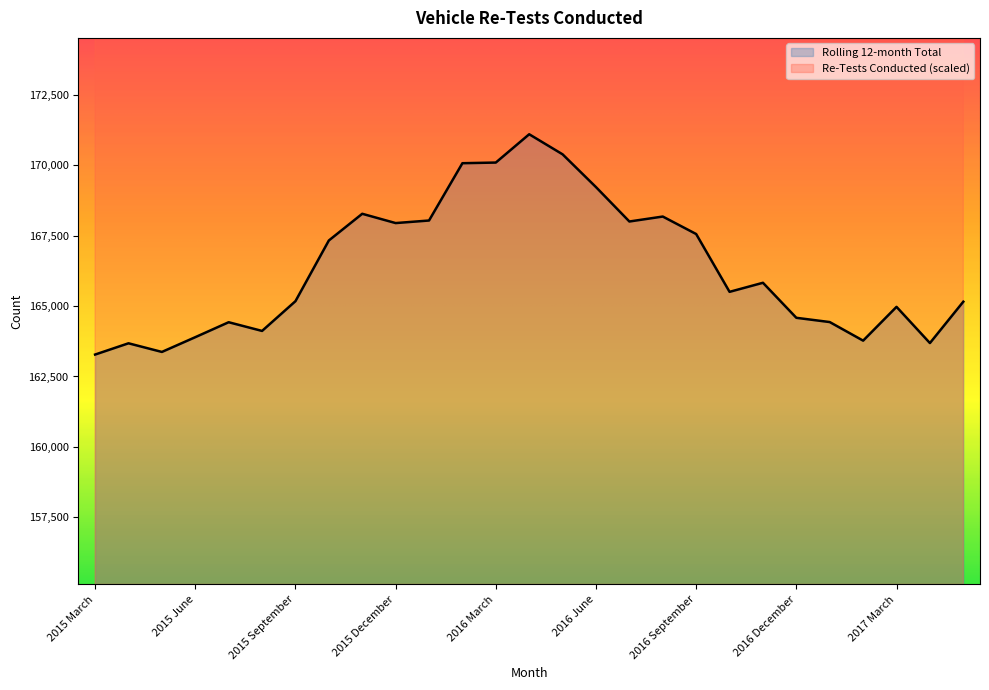

Reading left to right, transcribe all the data shown in this chart.

Rolling 12-month Total: 2015 March=163279.0	2015 April=163679.0	2015 May=163372.0	2015 June=163896.0	2015 July=164427.0	2015 August=164118.0	2015 September=165174.0	2015 October=167330.0	2015 November=168278.0	2015 December=167948.0	2016 January=168039.0	2016 February=170074.0	2016 March=170097.0	2016 April=171102.0	2016 May=170389.0	2016 June=169225.0	2016 July=168004.0	2016 August=168180.0	2016 September=167559.0	2016 October=165506.0	2016 November=165828.0	2016 December=164584.0	2017 January=164433.0	2017 February=163773.0	2017 March=164973.0	2017 April=163687.0	2017 May=165156.0
Re-Tests Conducted: 2015 March=235036.4	2015 April=236597.2	2015 May=240868.5	2015 June=246682.7	2015 July=239009.9	2015 August=237127.4	2015 September=243954.3	2015 October=256297.6	2015 November=248112.4	2015 December=230217.1	2016 January=222317.9	2016 February=238318.8	2016 March=235173.4	2016 April=242584.2	2016 May=236621.0	2016 June=239748.5	2016 July=231736.1	2016 August=238175.8	2016 September=240254.9	2016 October=244067.5	2016 November=250030.6	2016 December=222806.4	2017 January=221418.3	2017 February=234387.1	2017 March=242322.0	2017 April=234923.2	2017 May=245372.1